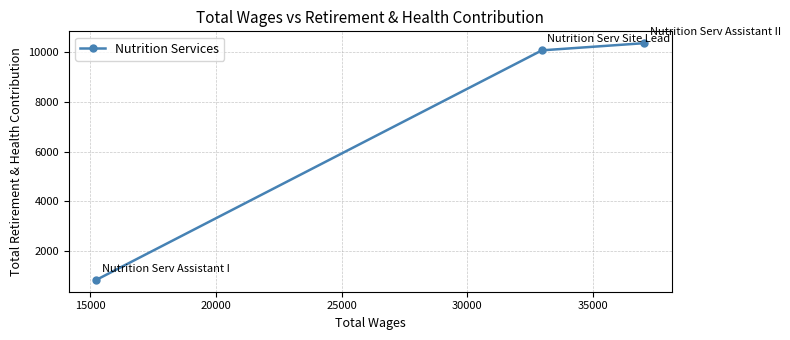

What is the smallest value displayed?

833